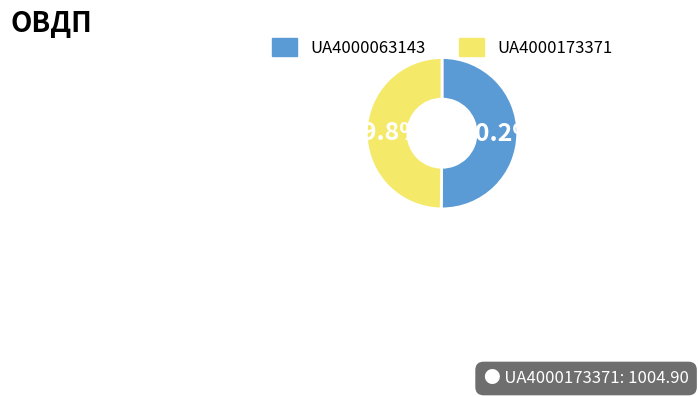

To the nearest percent, what percentage of the pie is UA4000063143?

50%